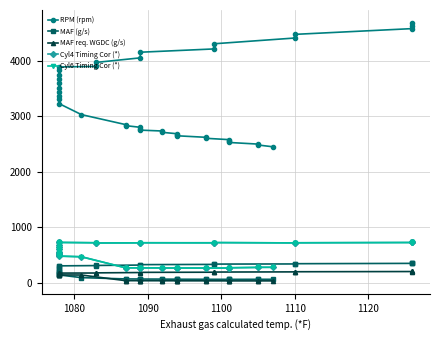

What is the difference between the maximum and second lowest values in the Cyl6 Timing Cor (*) series?

465.9